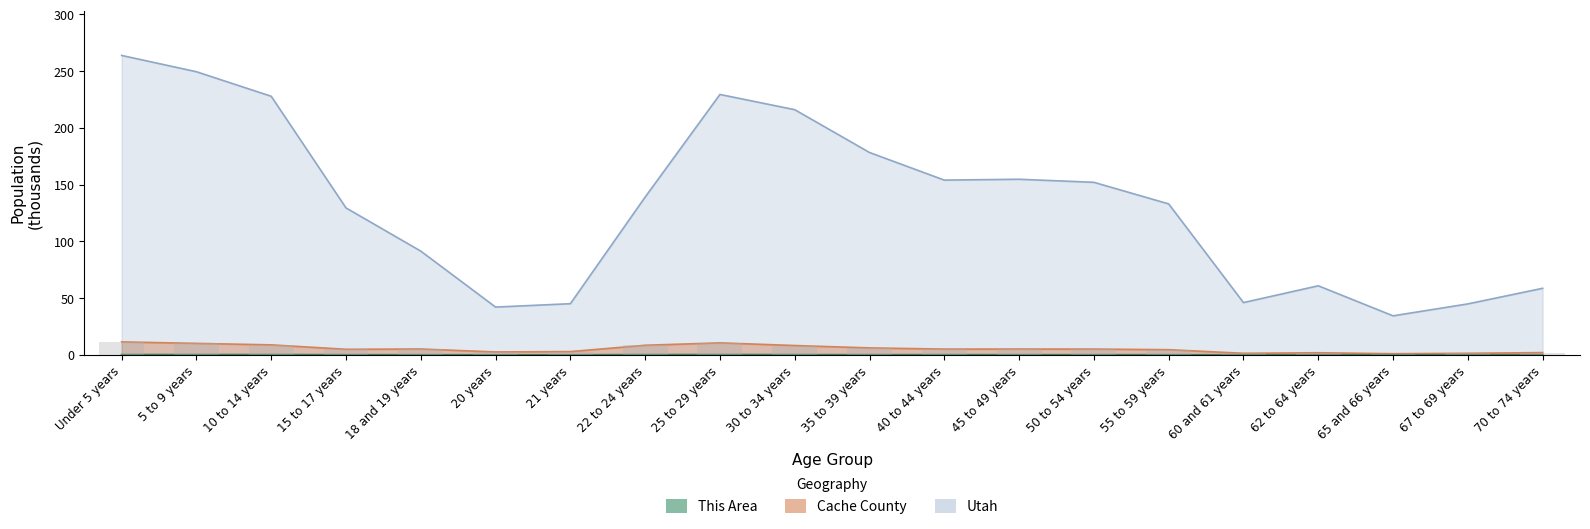

True or false: Utah has a value of 58.7 at 70 to 74 years.

True